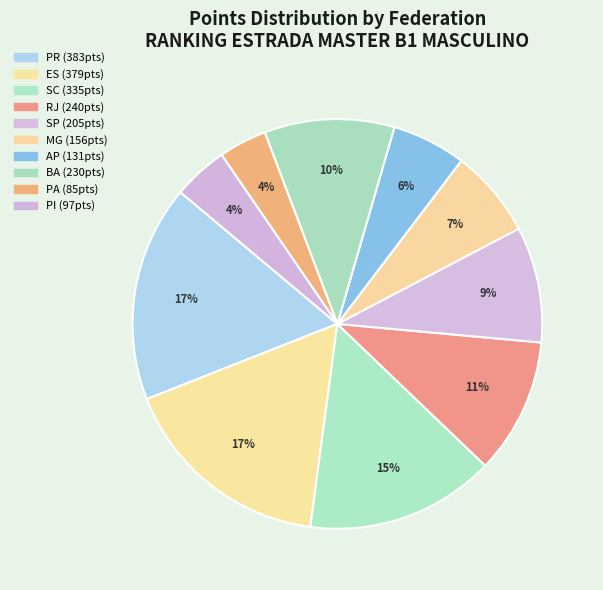

To the nearest percent, what is the difference between the largest and smallest slice percentages?

13%